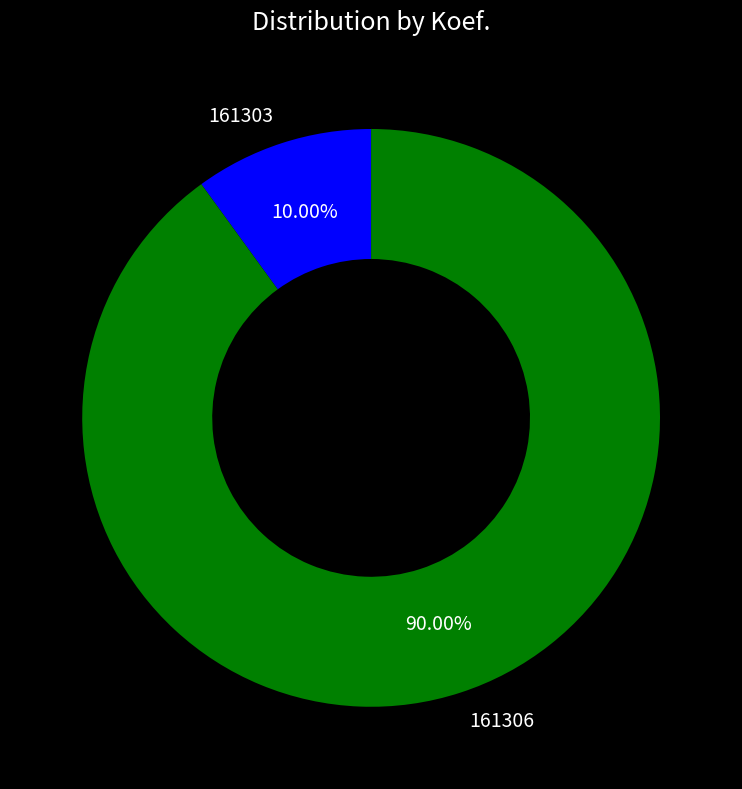

Which category has the smallest portion of the pie?

161303